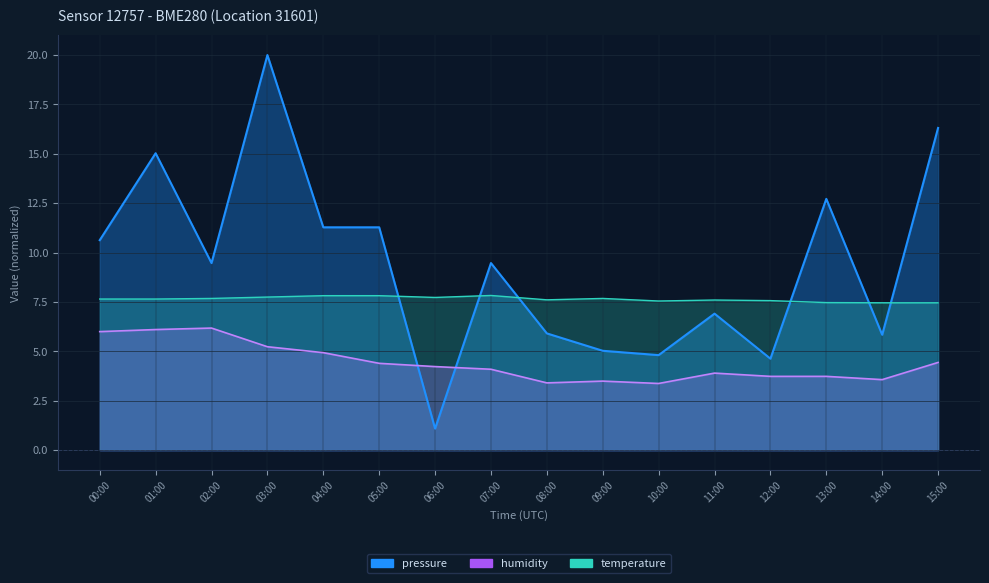

What is the difference between the second highest and second lowest values in the pressure series?

11.7